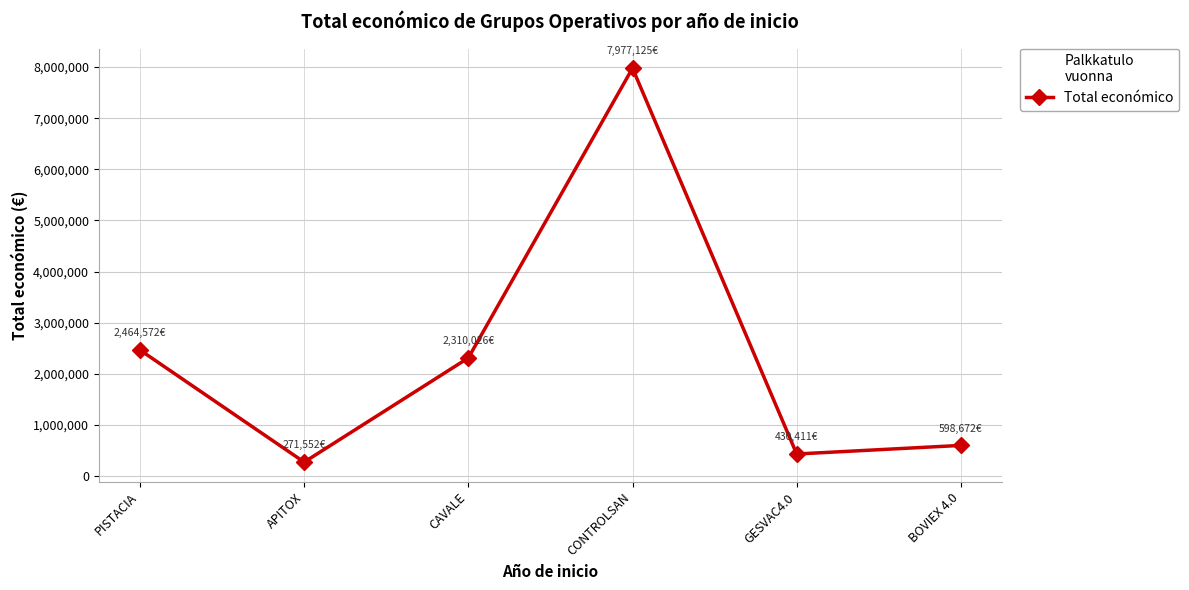

Does the chart display data point markers on the line(s)?

Yes